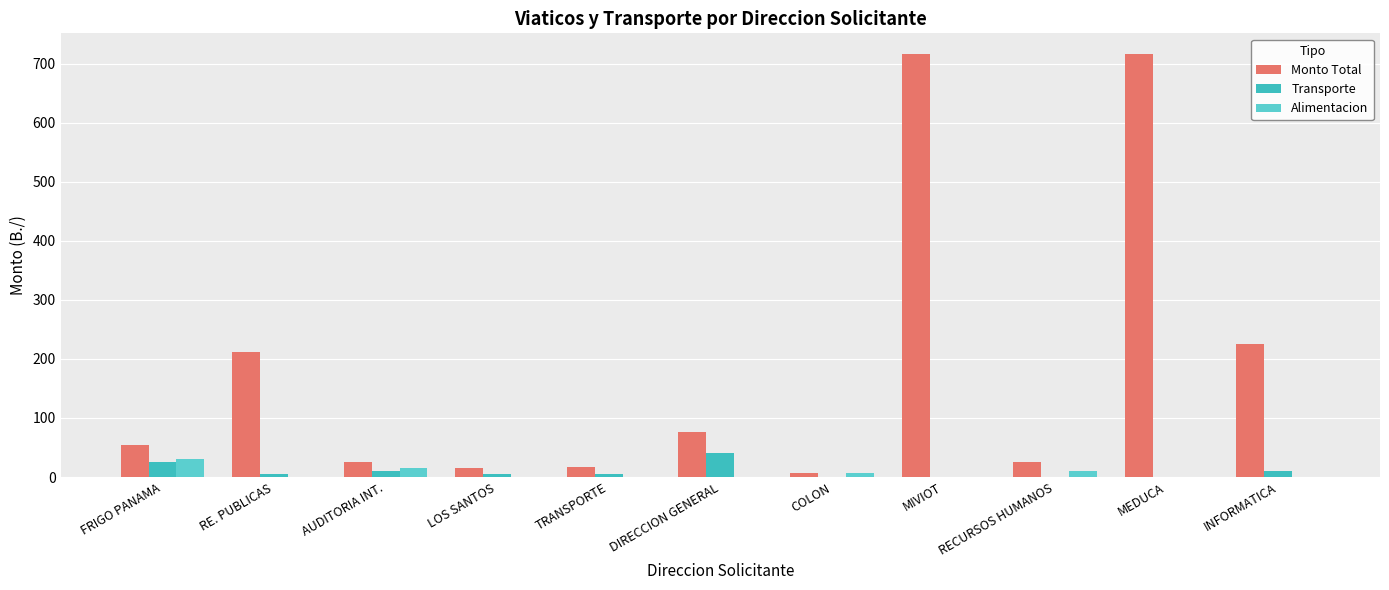

Rank the categories by Alimentacion value from lowest to highest.

RE. PUBLICAS, LOS SANTOS, TRANSPORTE, DIRECCION GENERAL, MIVIOT, MEDUCA, INFORMATICA, COLON, RECURSOS HUMANOS, AUDITORIA INT., FRIGO PANAMA